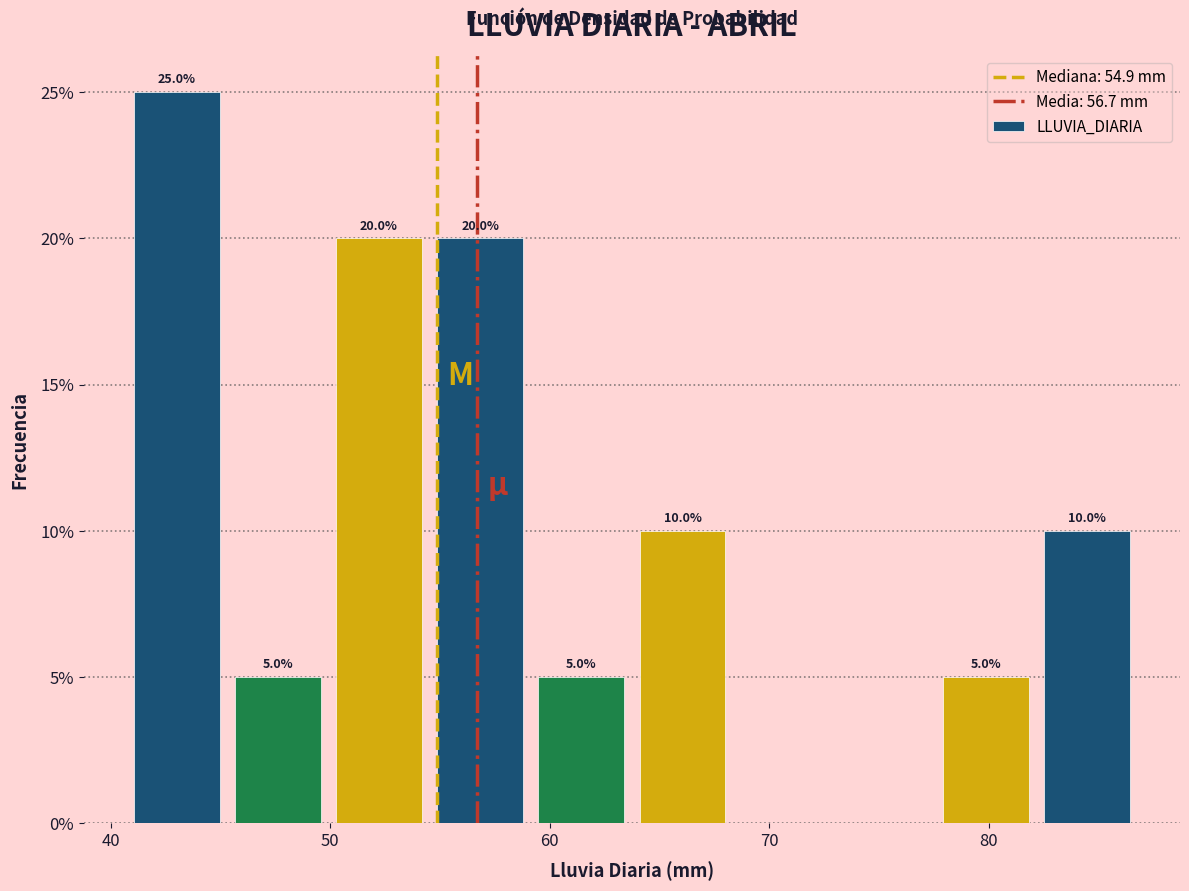

Over which range of the x-axis is the bar tallest?

41 to 45